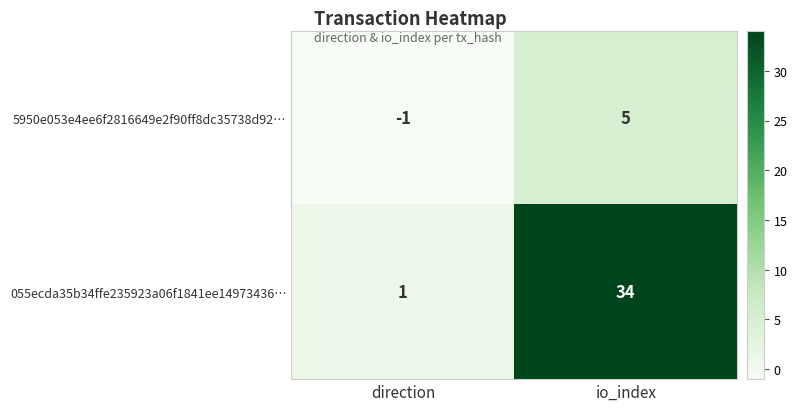

Which series has the widest spread of values?

055ecda35b34ffe235923a06f1841ee14973436…